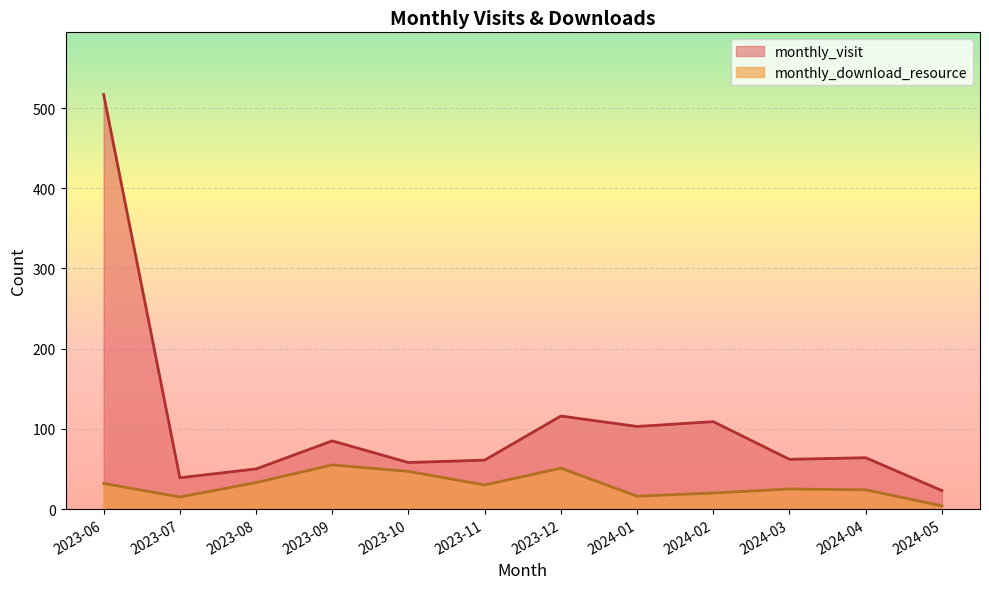

What is the maximum value shown in the chart?

517